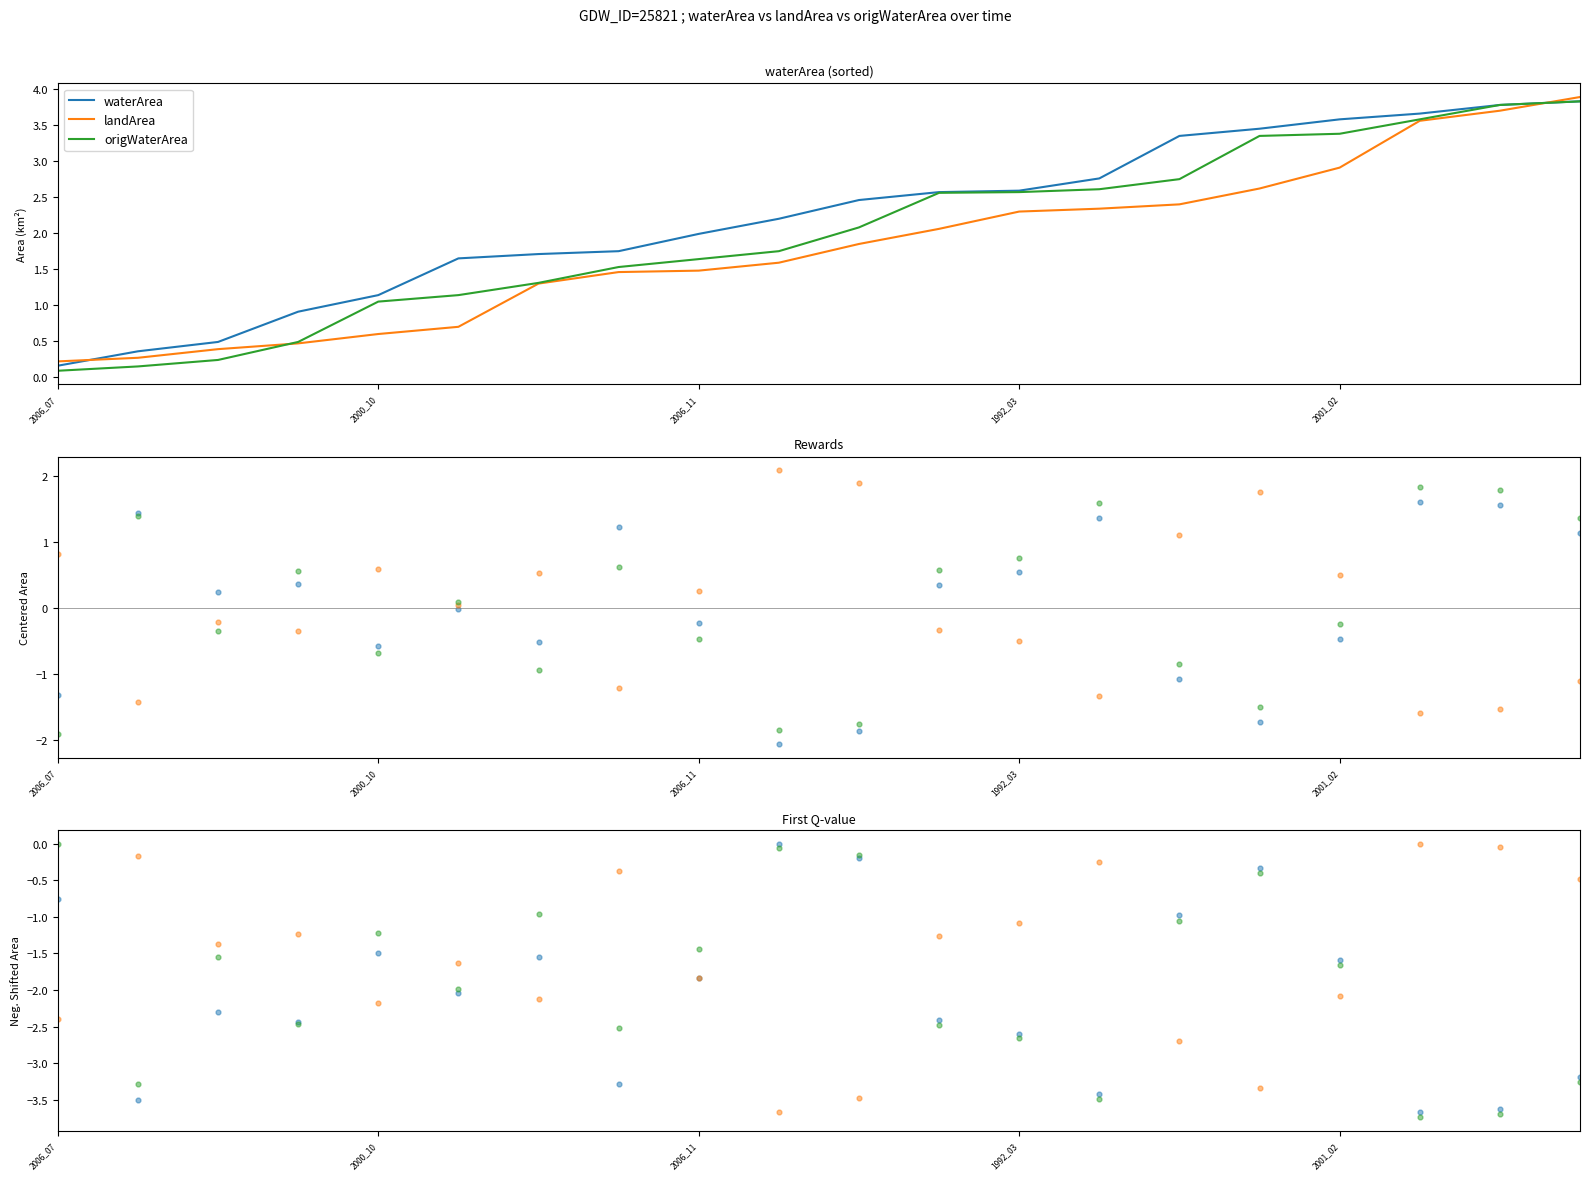

Which series contains the lowest Y value?

origWaterArea